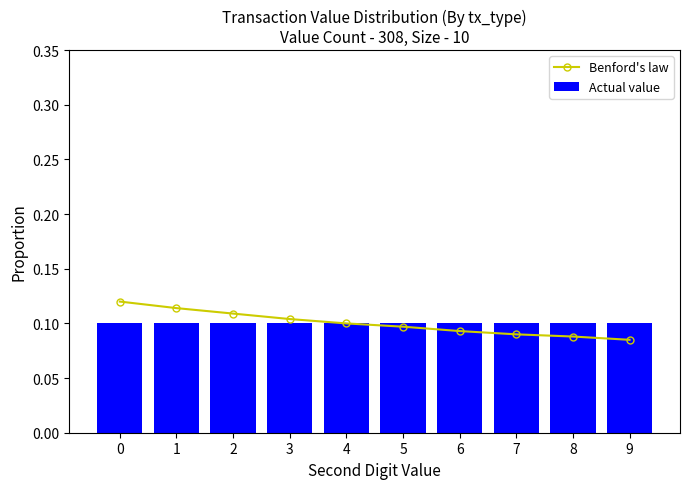

Which series has the largest range (max minus min)?

Benford's law